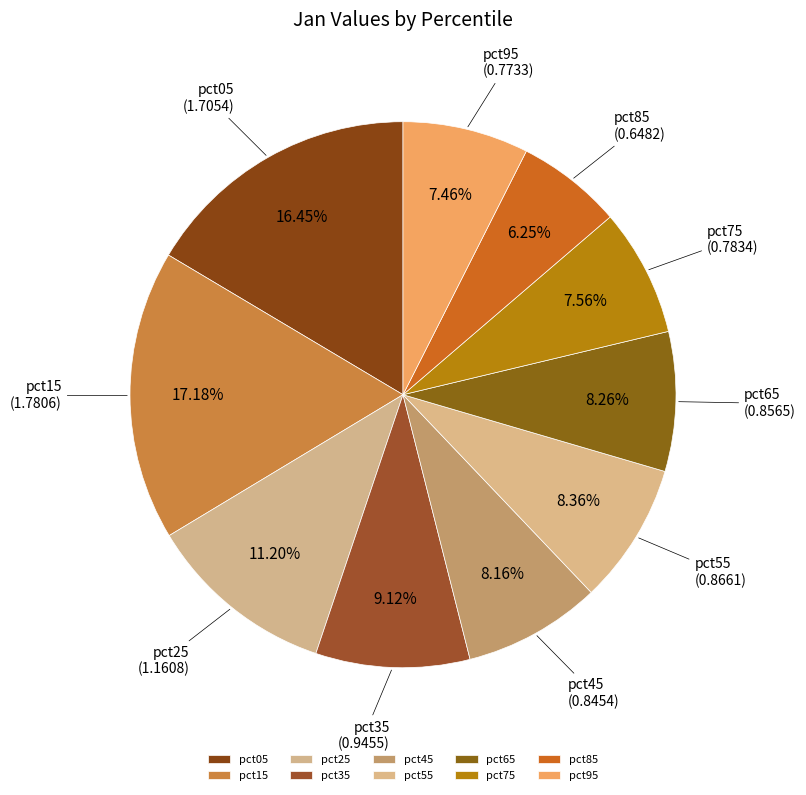

What portion of the pie excludes pct15?

82.8%